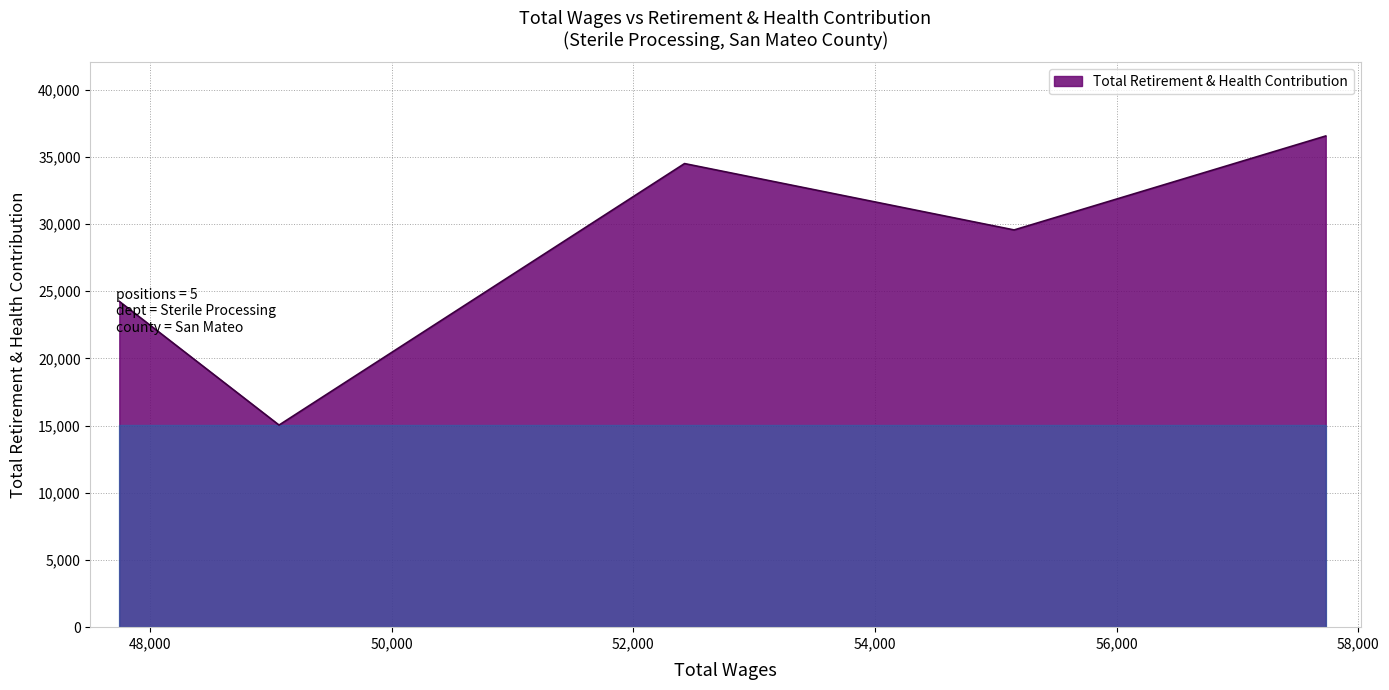

How many interior local peaks (higher than both neighbors) does the data have?

1